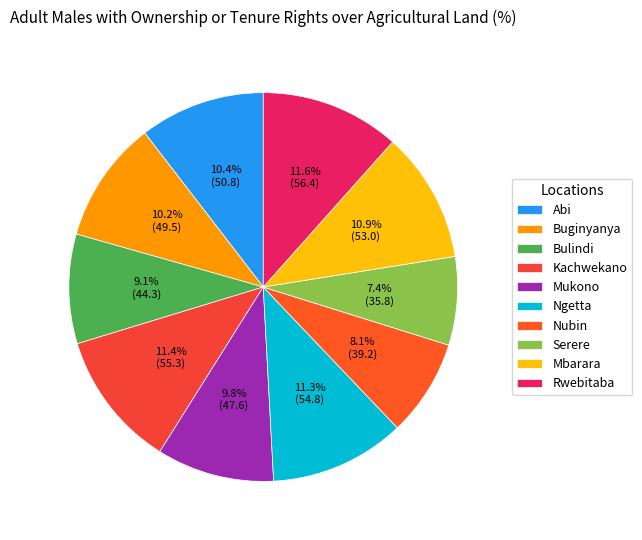

Which slice is the smallest?

Serere